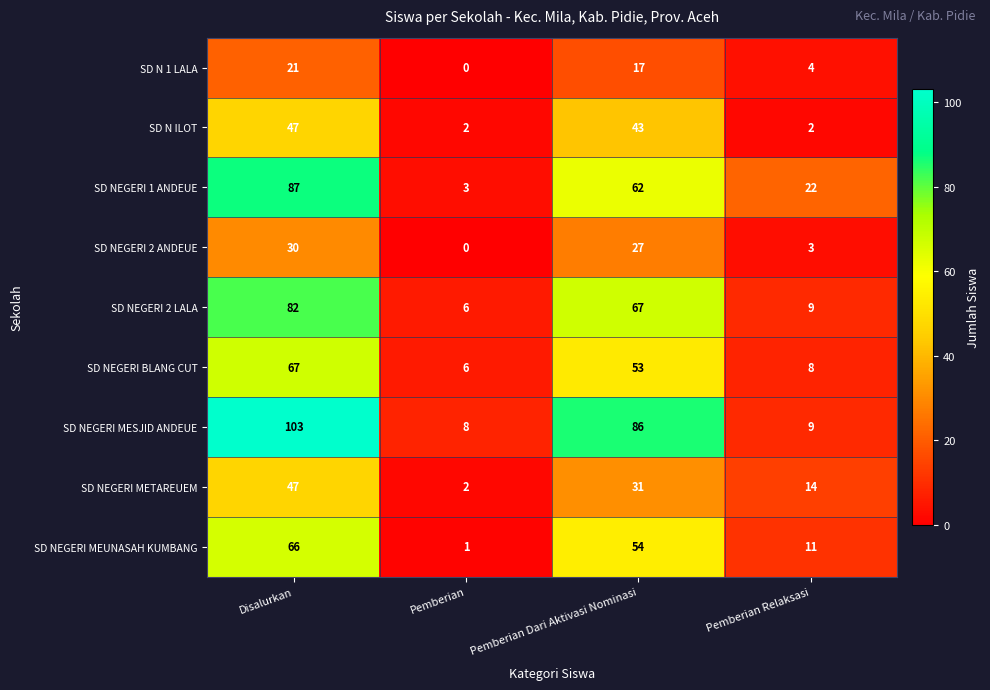

What is the spread (max minus min) of values at Pemberian Relaksasi?

20